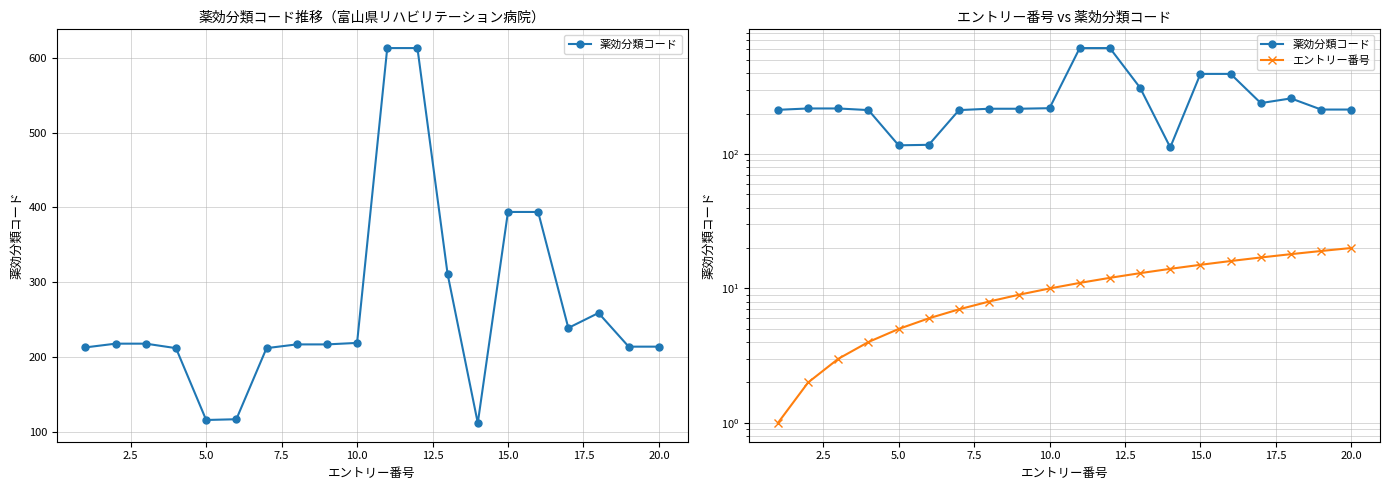

Which series has the largest total across all categories?

薬効分類コード